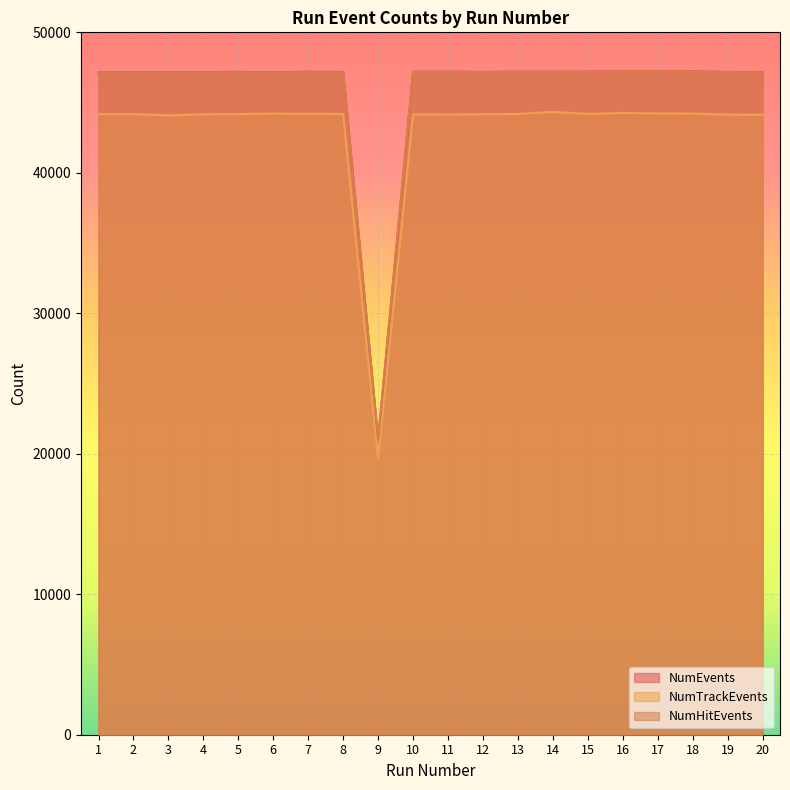

Between 18 and 16, which is larger?

18